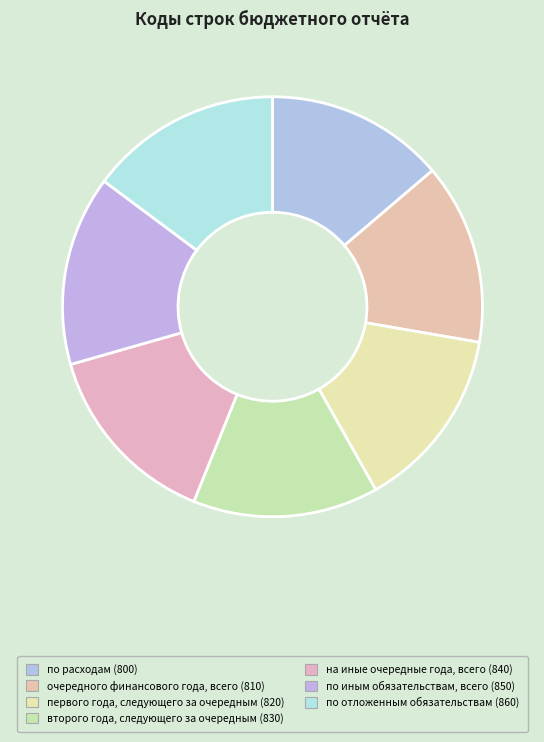

What is the change in value from по расходам to по иным обязательствам, всего?

+50